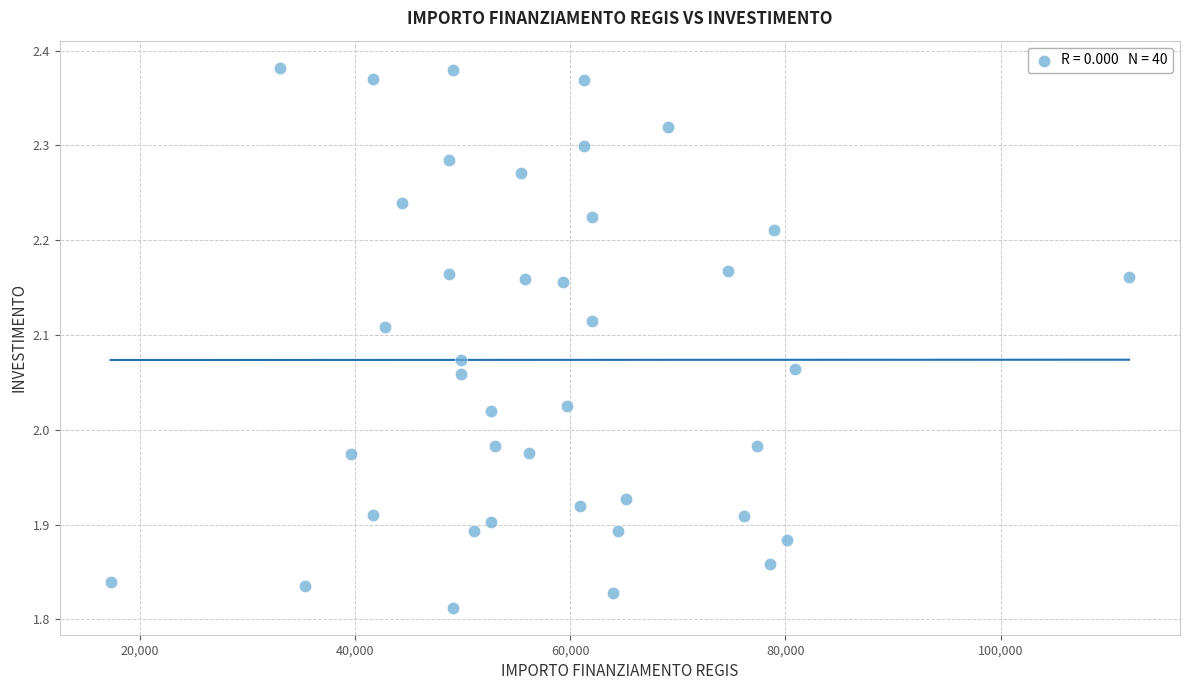

What is the range of X values (max minus min)?

94665.7